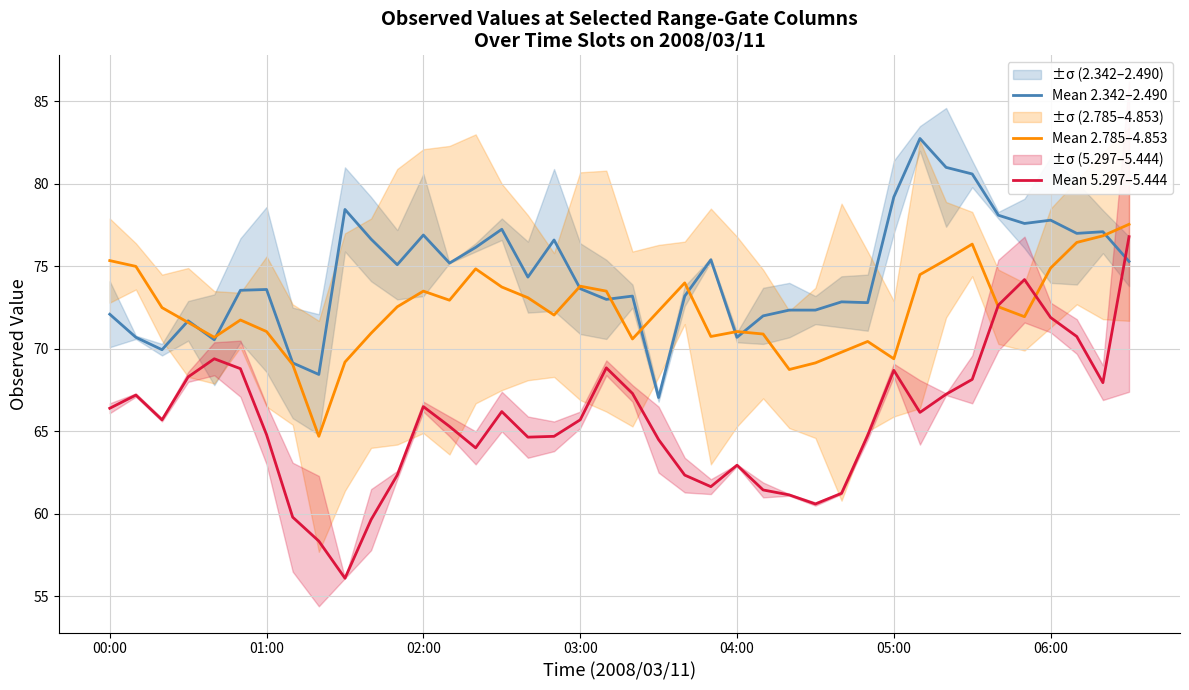

At how many categories does at least one series exceed 72?

34